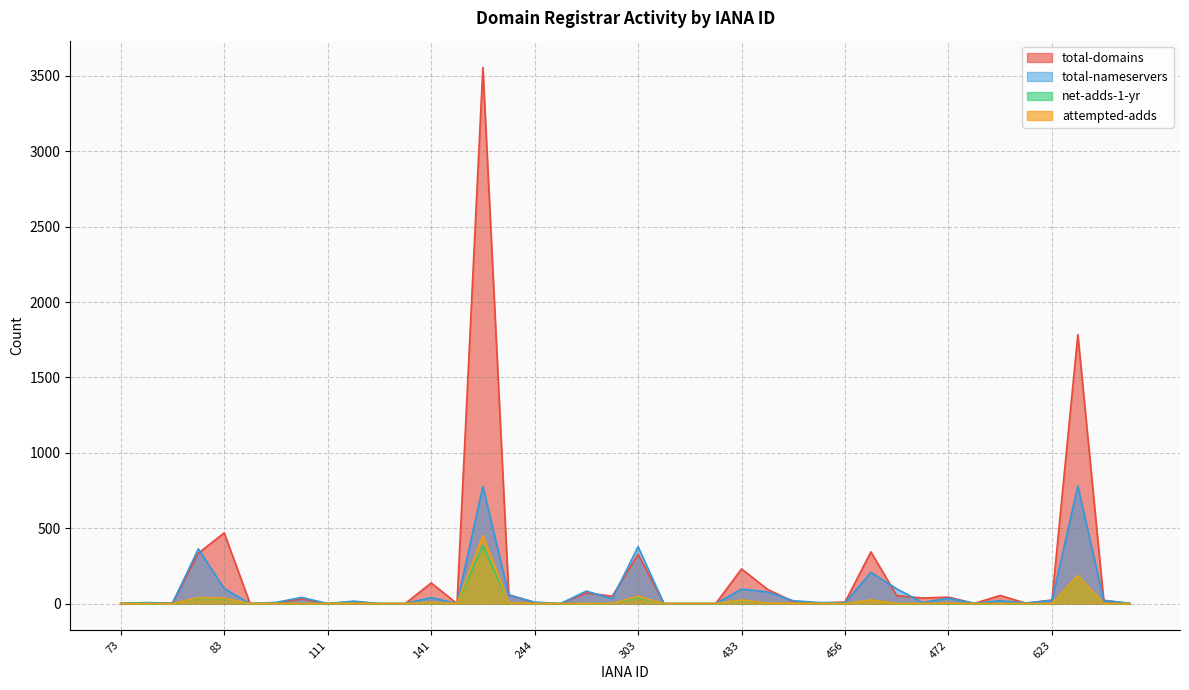

Which series changed the most between 81 and 456?

total-nameservers